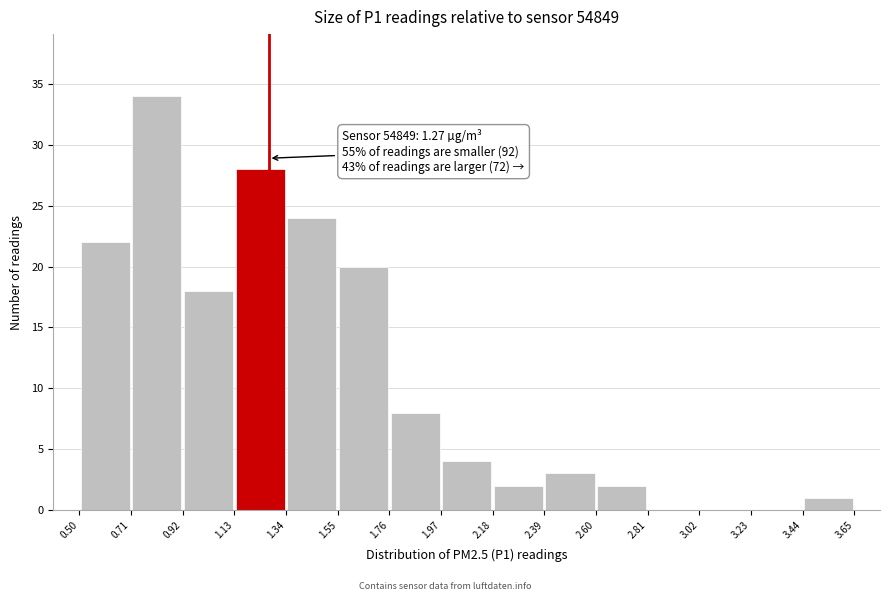

Which range on the x-axis has the tallest bar?

0.71 to 0.92